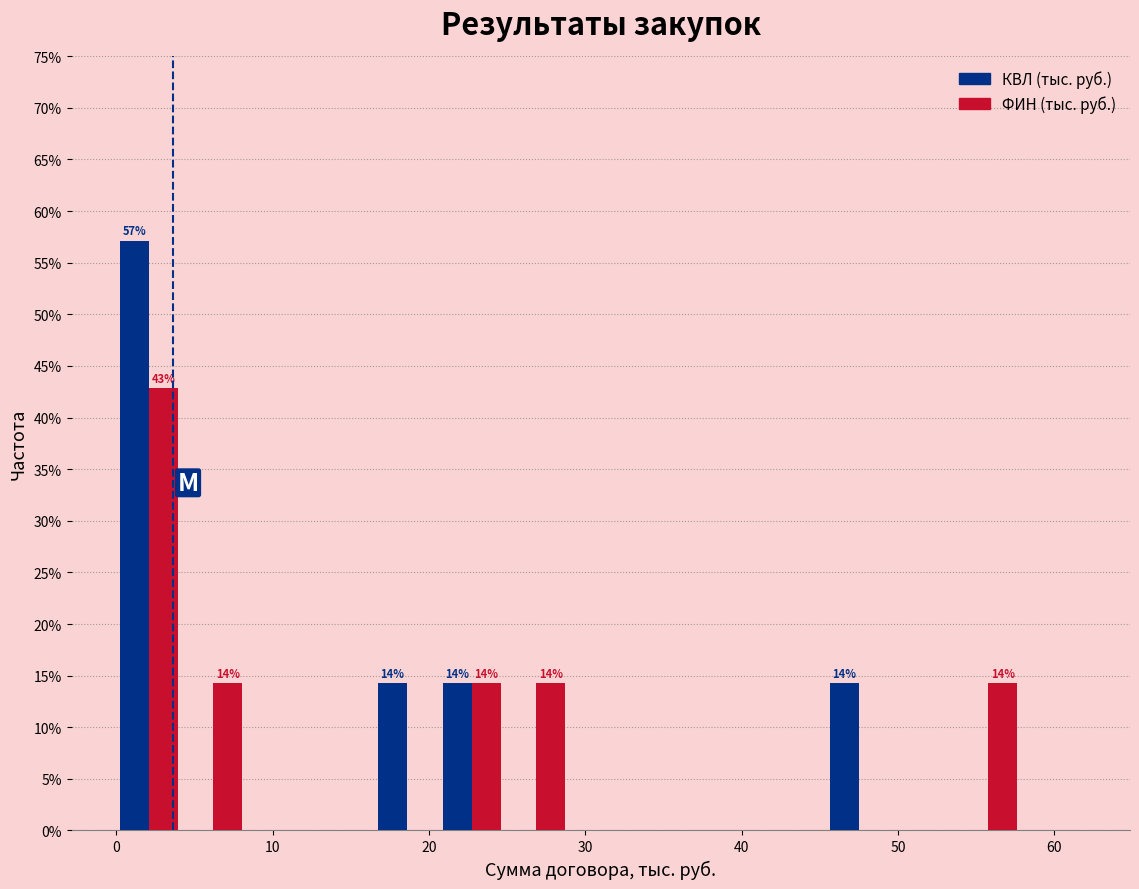

In the КВЛ (тыс. руб.) series, which range on the x-axis has the tallest bar?

0 to 4